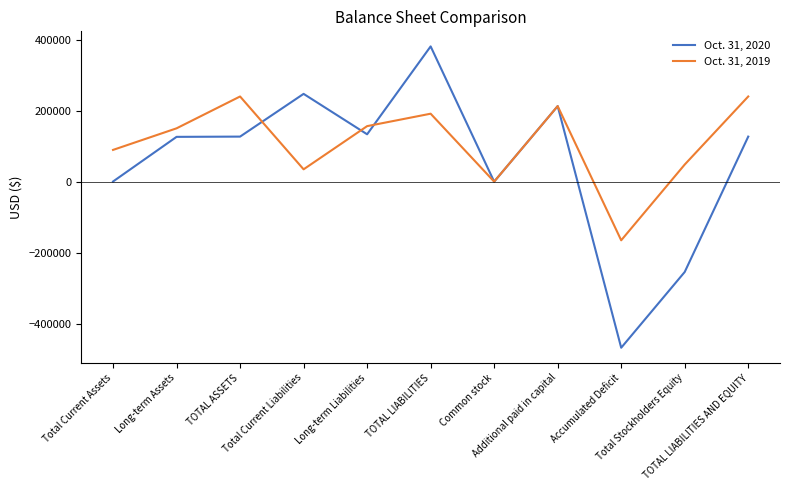

Between Long-term Liabilities and Accumulated Deficit, which series saw the biggest shift?

Oct. 31, 2020